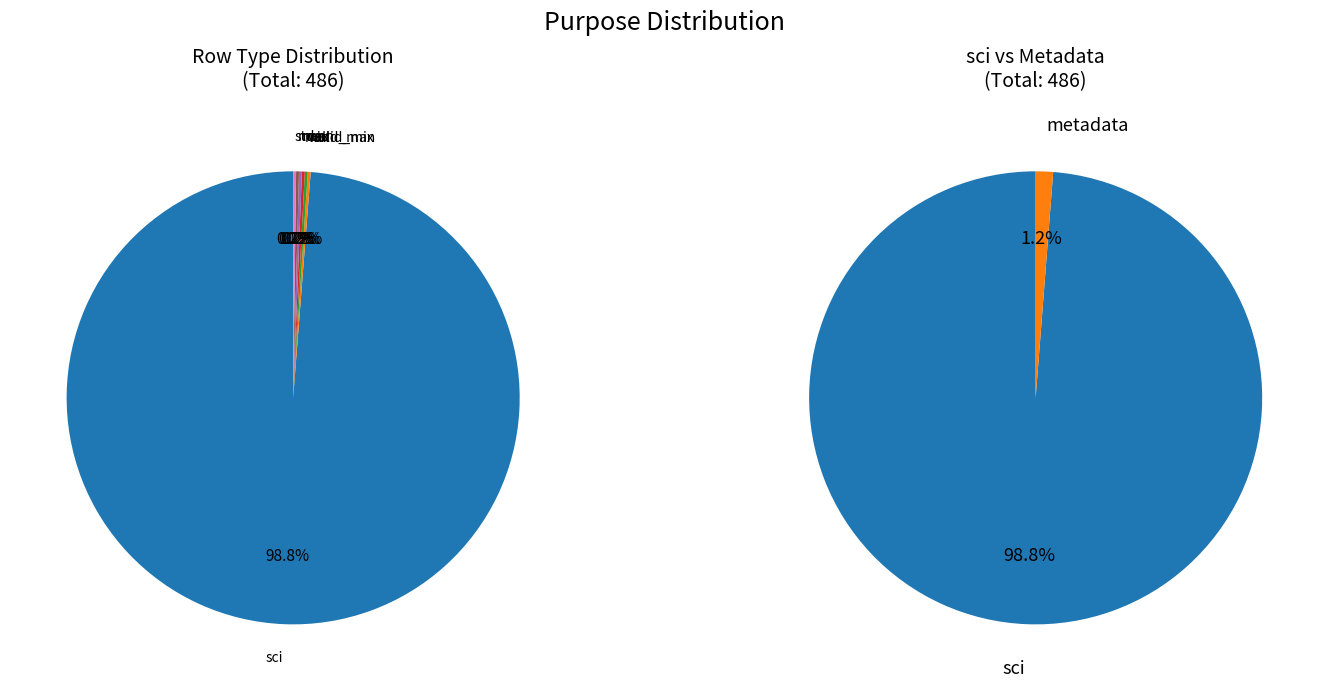

True or false: sci accounts for 99% of the total.

True